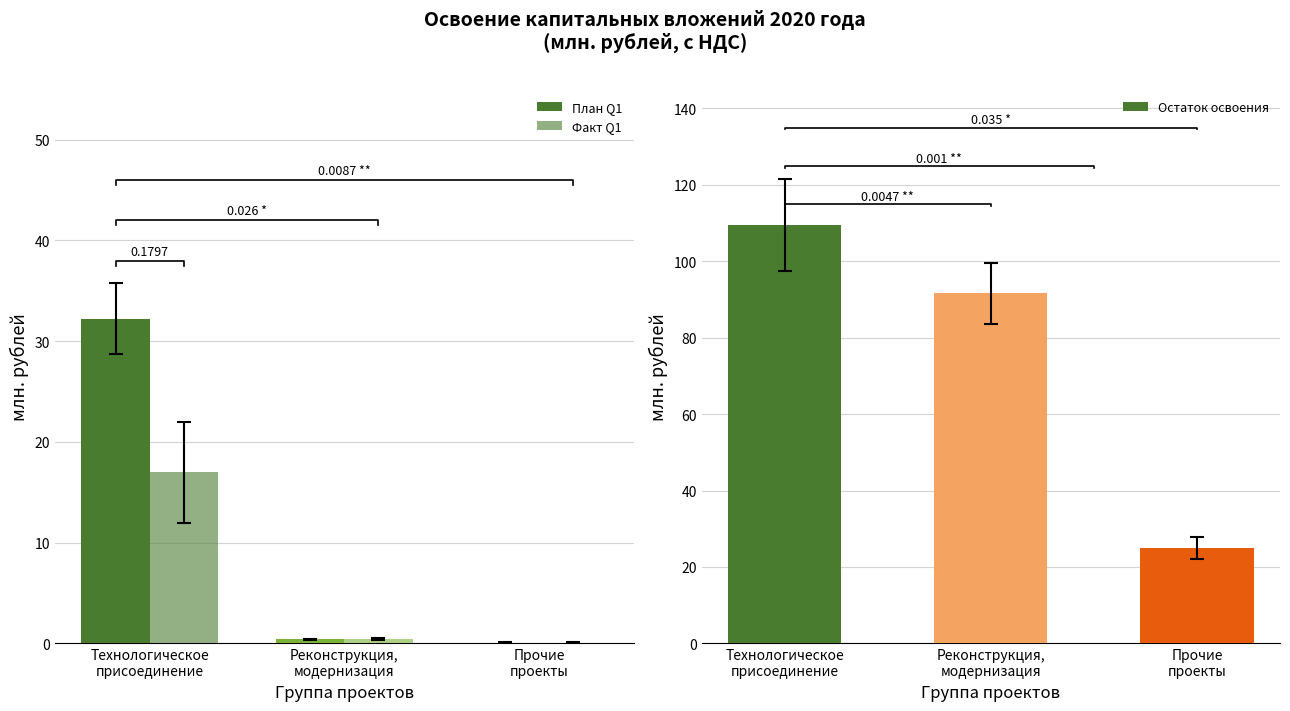

Is the value of План Q1 at Прочие
проекты greater than the value of Факт Q1 at Реконструкция,
модернизация?

No